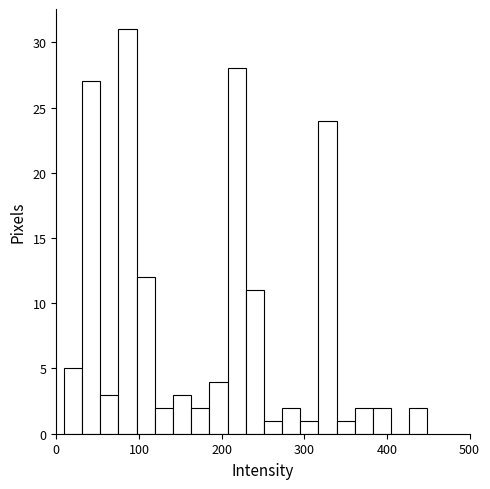

Around what value on the x-axis is the tallest bar? Give the approximate position of its centre, as read against the axis.

90